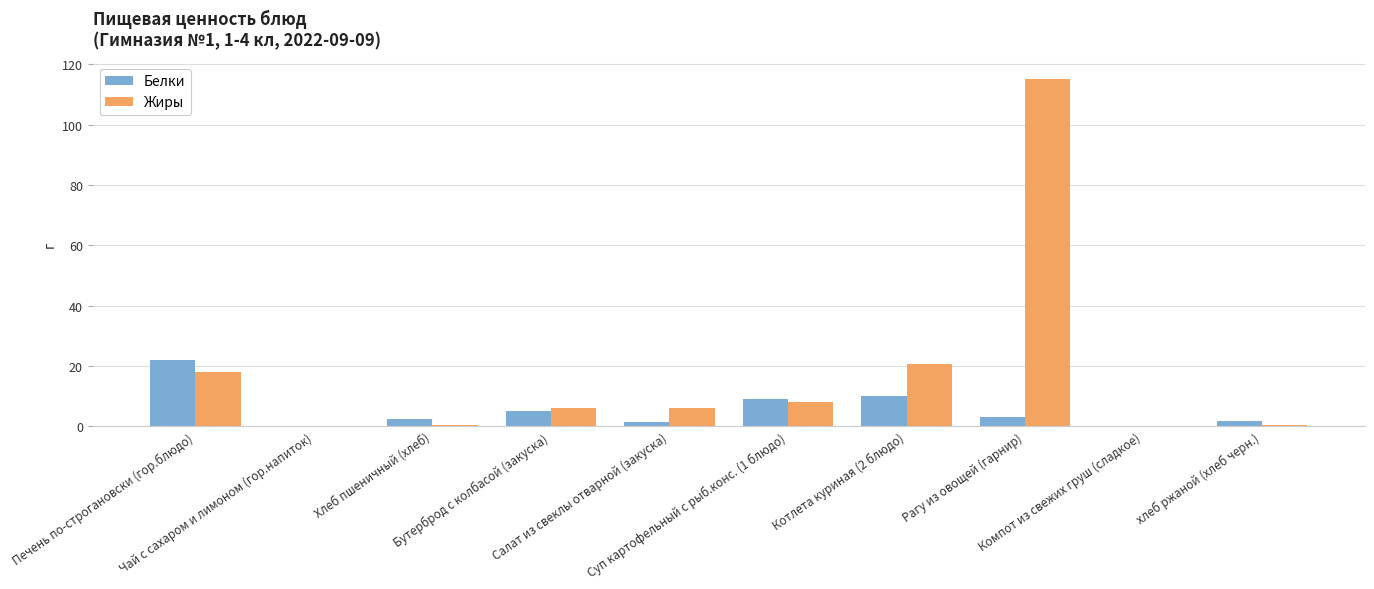

What is the average value of the Белки series?

5.5